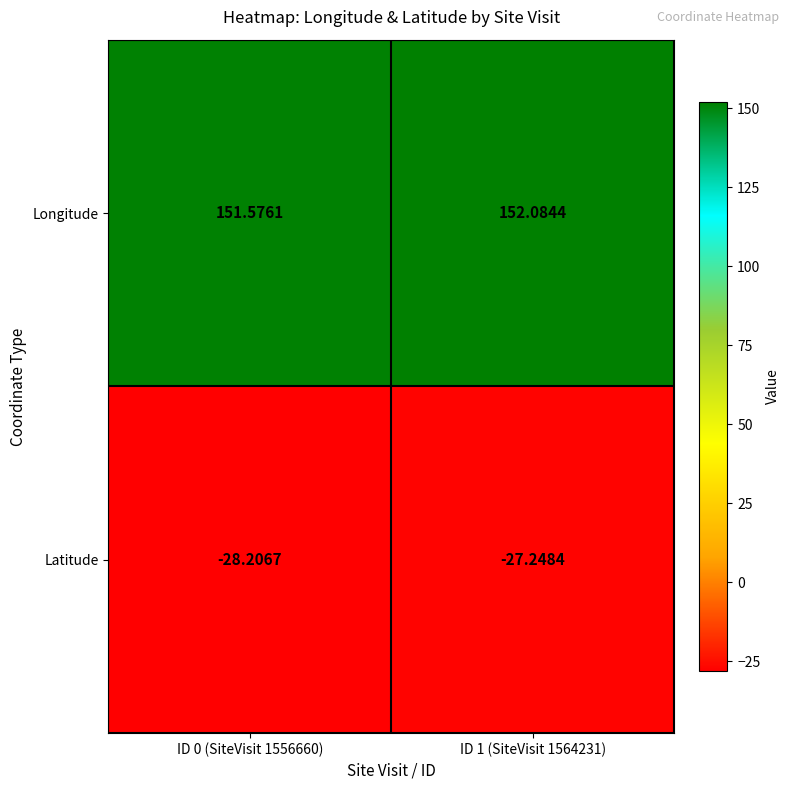

Which series changed the most between ID 0 (SiteVisit 1556660) and ID 1 (SiteVisit 1564231)?

Latitude